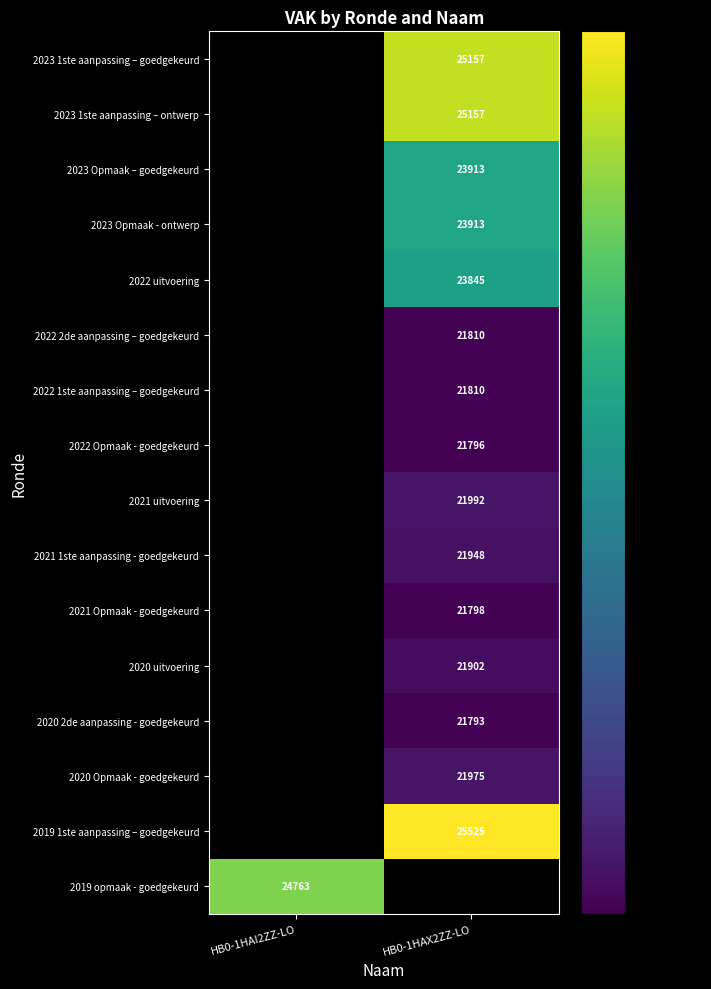

True or false: 2022 1ste aanpassing – goedgekeurd has a value of 21810 at HB0-1HAX2ZZ-LO.

True